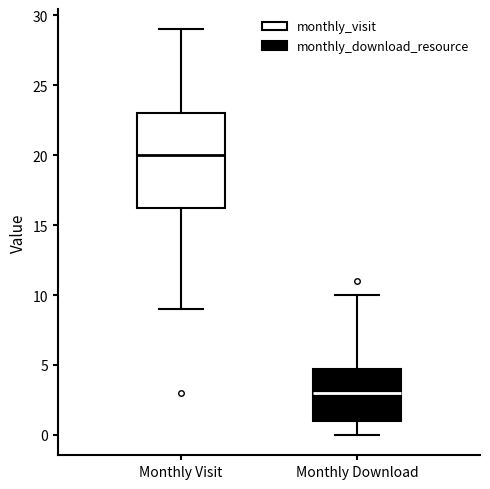

Comparing the boxes themselves (not the whiskers), which one is the tallest?

Monthly Visit